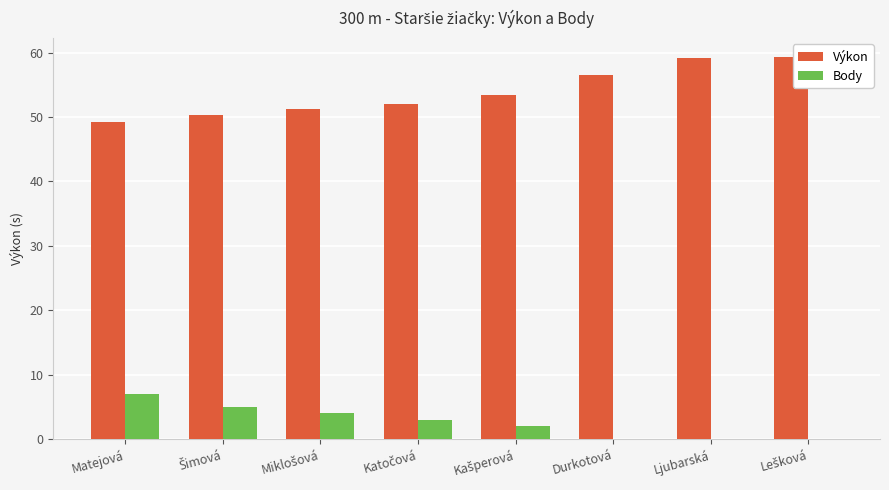

The Výkon series shows 13.5 at Durkotová. True or false?

False